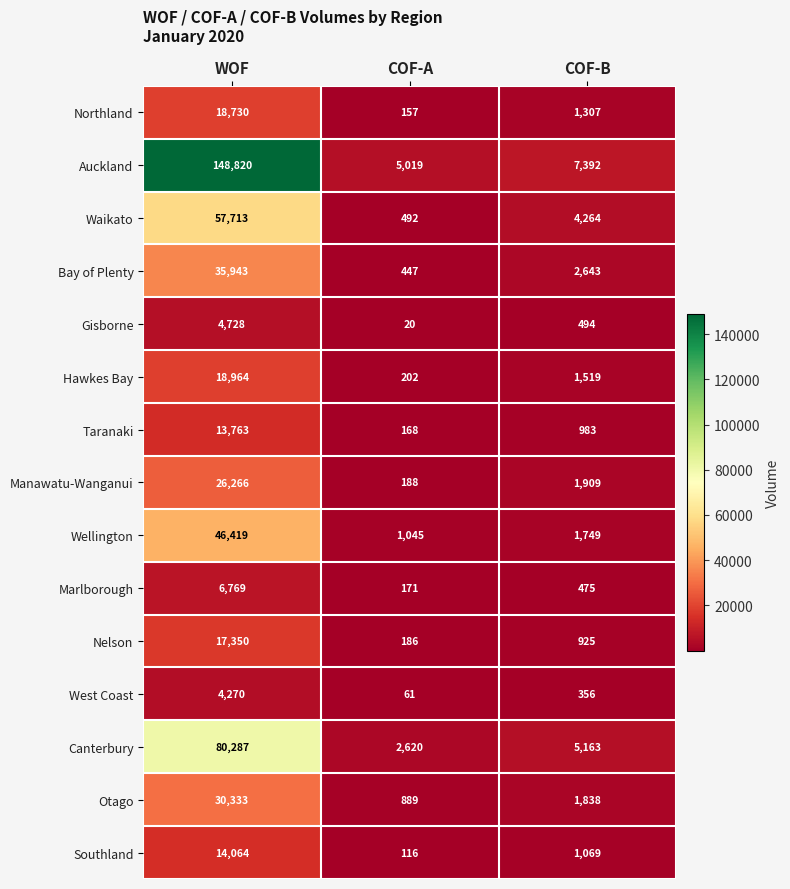

What is the sum of all Wellington values?

49213